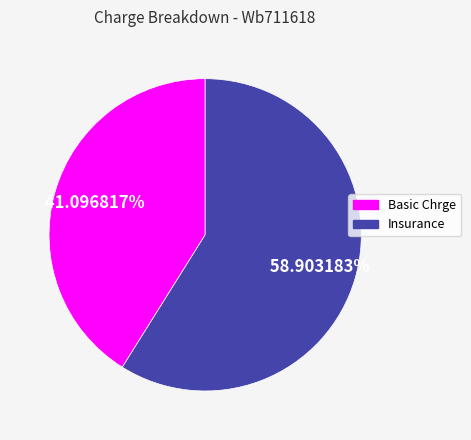

Which category has the smallest portion of the pie?

Basic Chrge